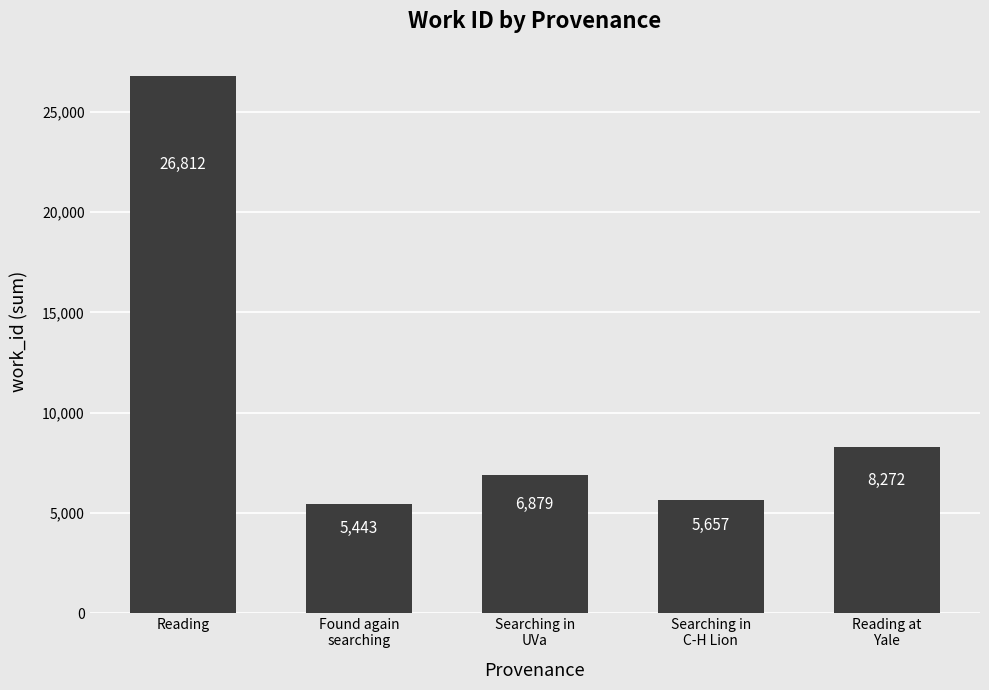

Reading right to left, transcribe all the data shown in this chart.

8272	5657	6879	5443	26812